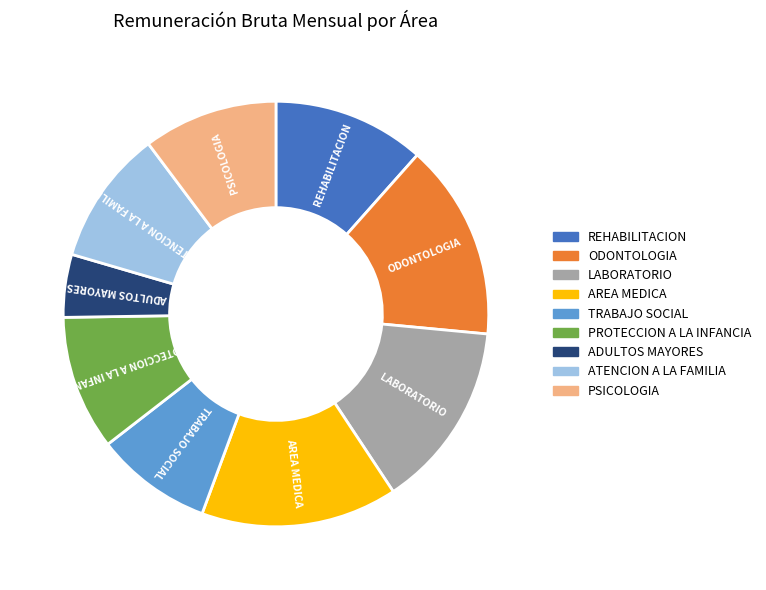

Which category has the smallest portion of the pie?

ADULTOS MAYORES